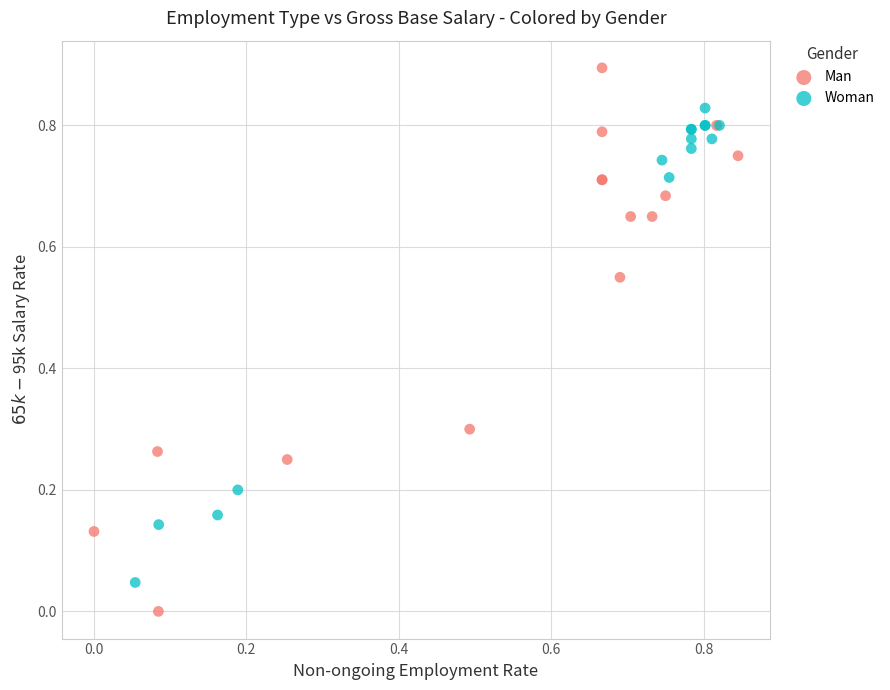

Which series reaches the minimum Y coordinate?

Man